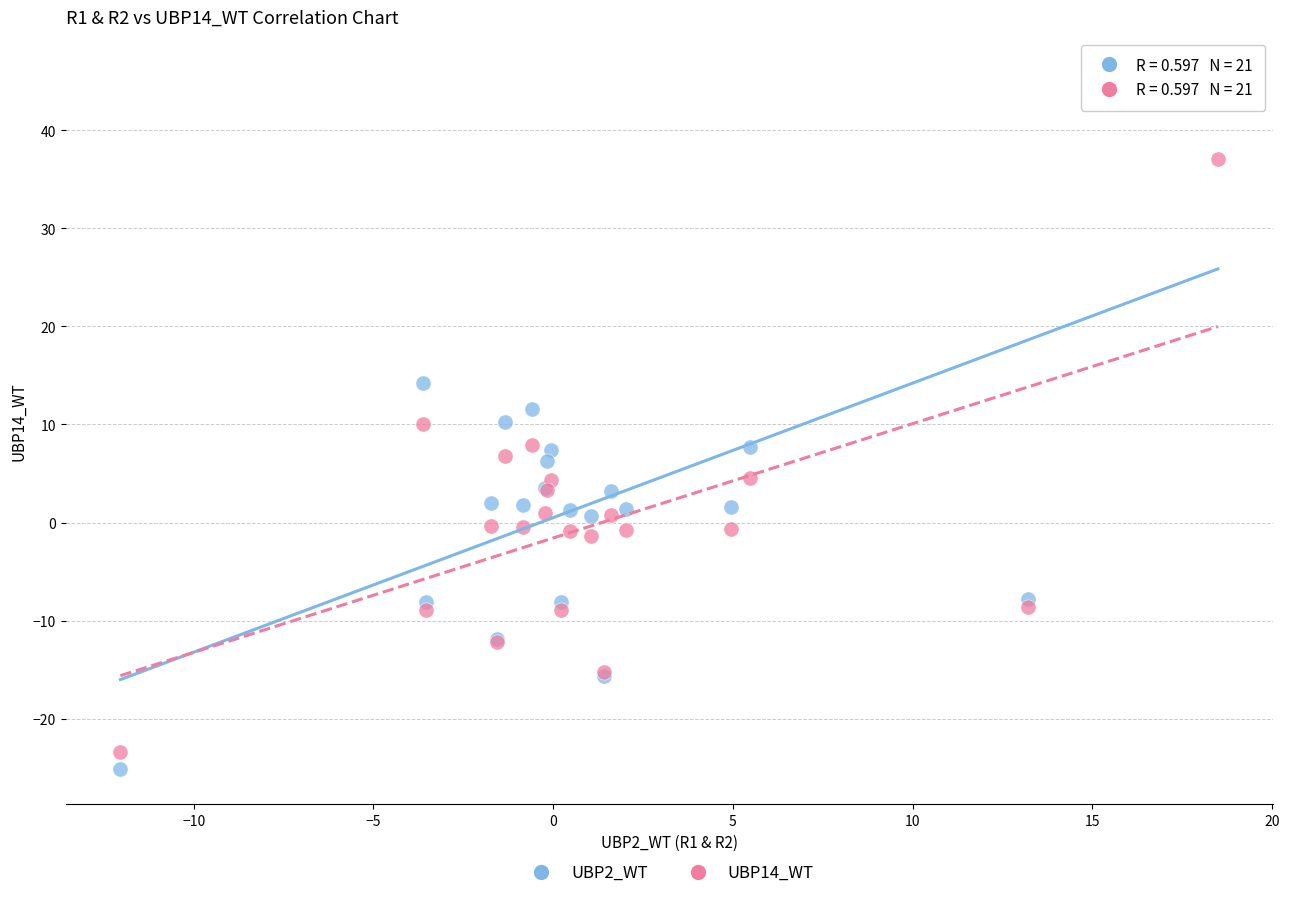

What are all the series names shown in the legend?

UBP2_WT, UBP14_WT